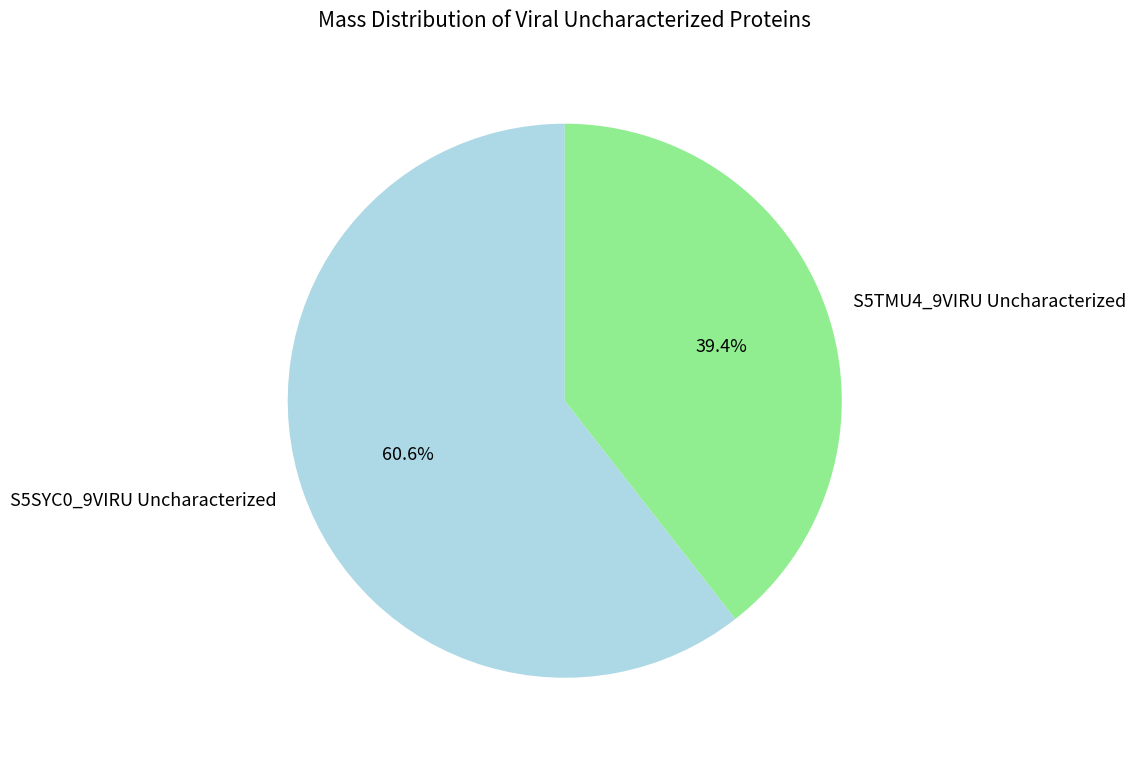

Is there a majority slice in this chart?

Yes